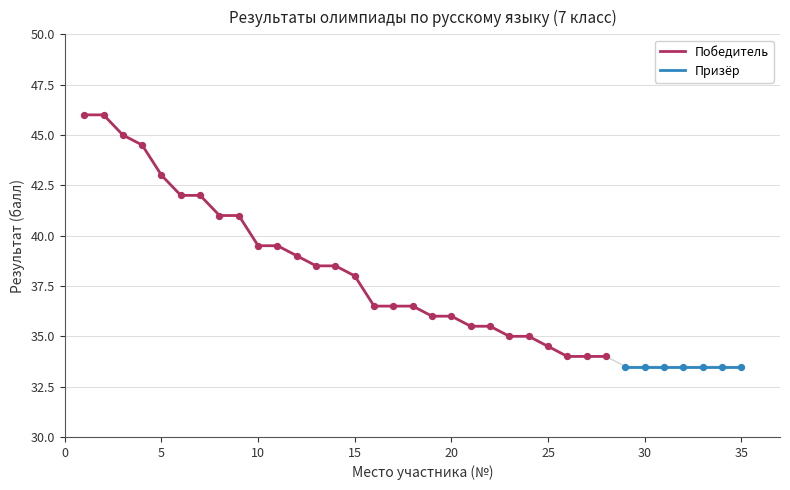

What is the minimum value for Победитель?

34.0